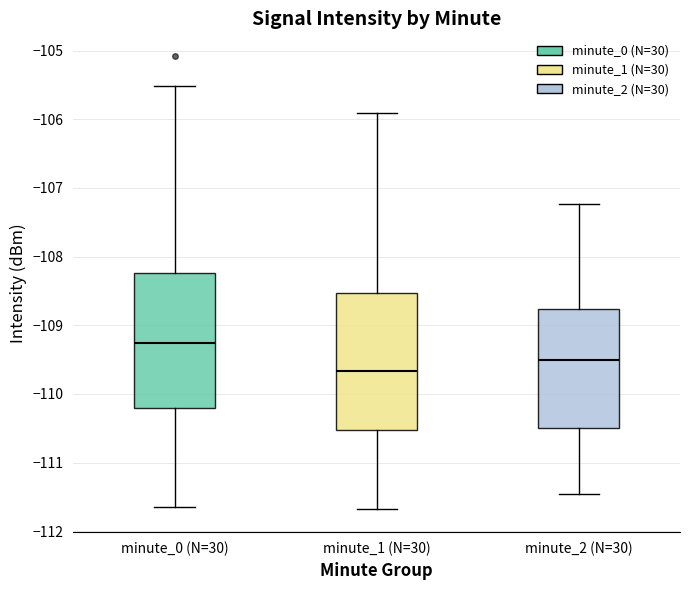

Reading left to right, transcribe this box plot: for each box, give where its median line is, the range the box spans, and where its two whiskers end, as read against the y-axis. The values are not printed on the chart, so give them approximately, as read against the axis.

minute_0 (N=30): median -109.3, box -110.2 to -108.2, whiskers -111.7 to -105.5
minute_1 (N=30): median -109.7, box -110.5 to -108.5, whiskers -111.7 to -105.9
minute_2 (N=30): median -109.5, box -110.5 to -108.8, whiskers -111.5 to -107.2